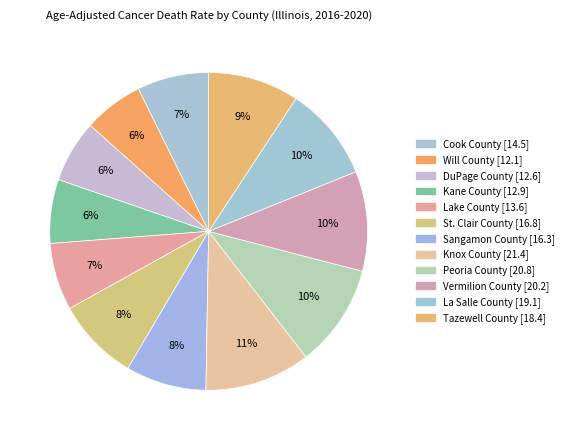

Does Knox County represent more than half of the total?

No